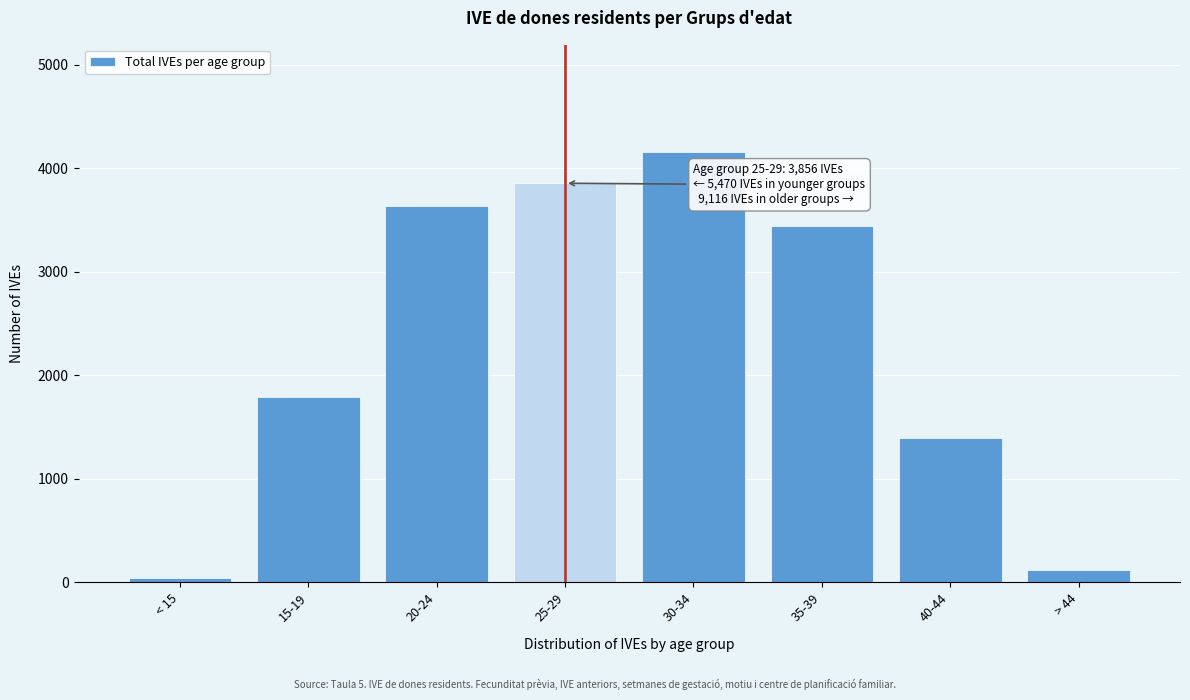

Reading left to right, list all the values displayed in this chart.

< 15=39	15-19=1794	20-24=3637	25-29=3856	30-34=4155	35-39=3446	40-44=1393	> 44=122